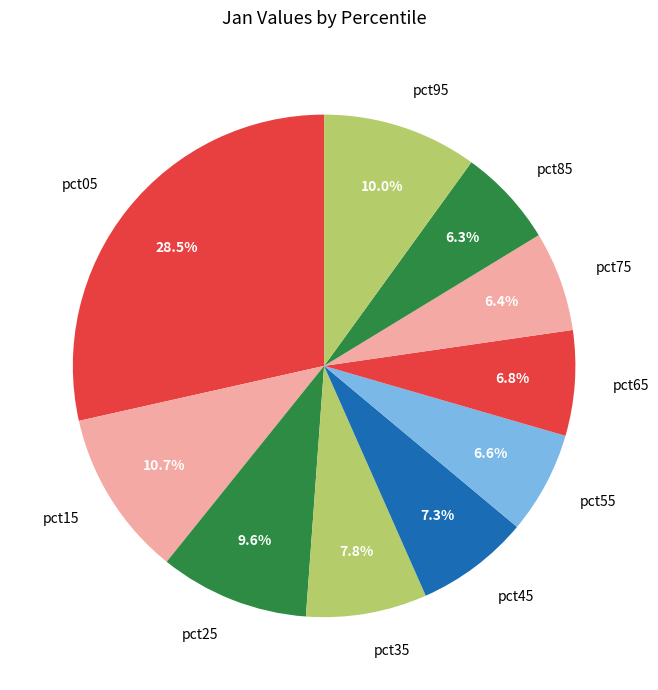

To the nearest percent, what is the average slice percentage?

10%